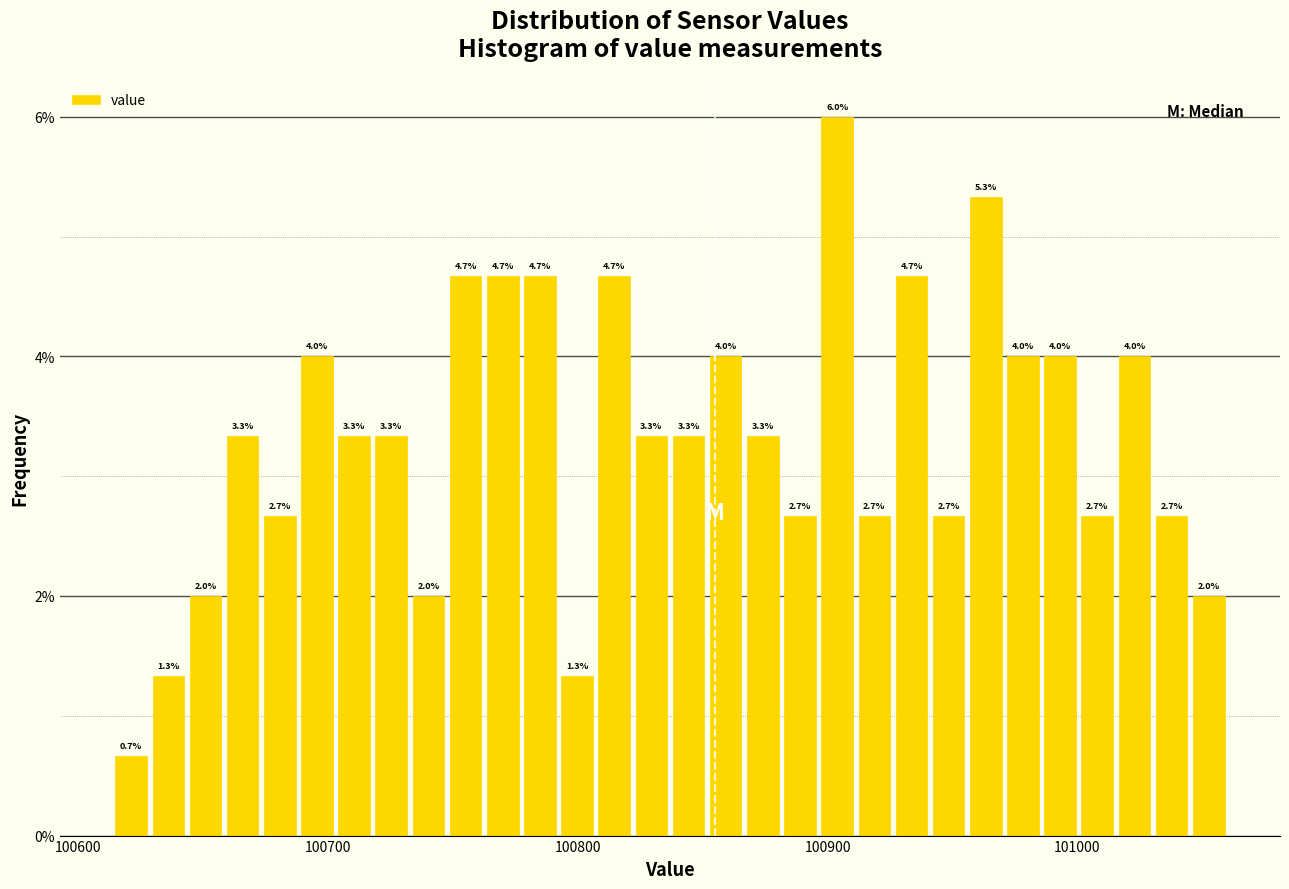

Around what value on the x-axis is the tallest bar? Give the approximate position of its centre, as read against the axis.

100900